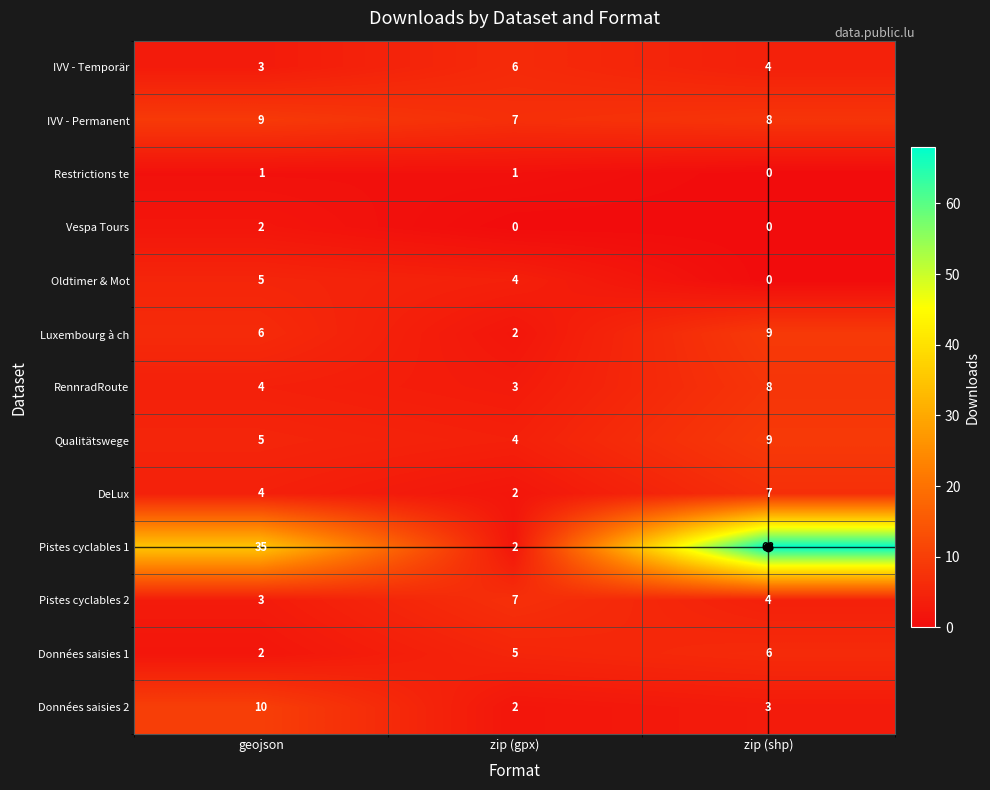

What is the average value of the Données saisies 2 series?

5